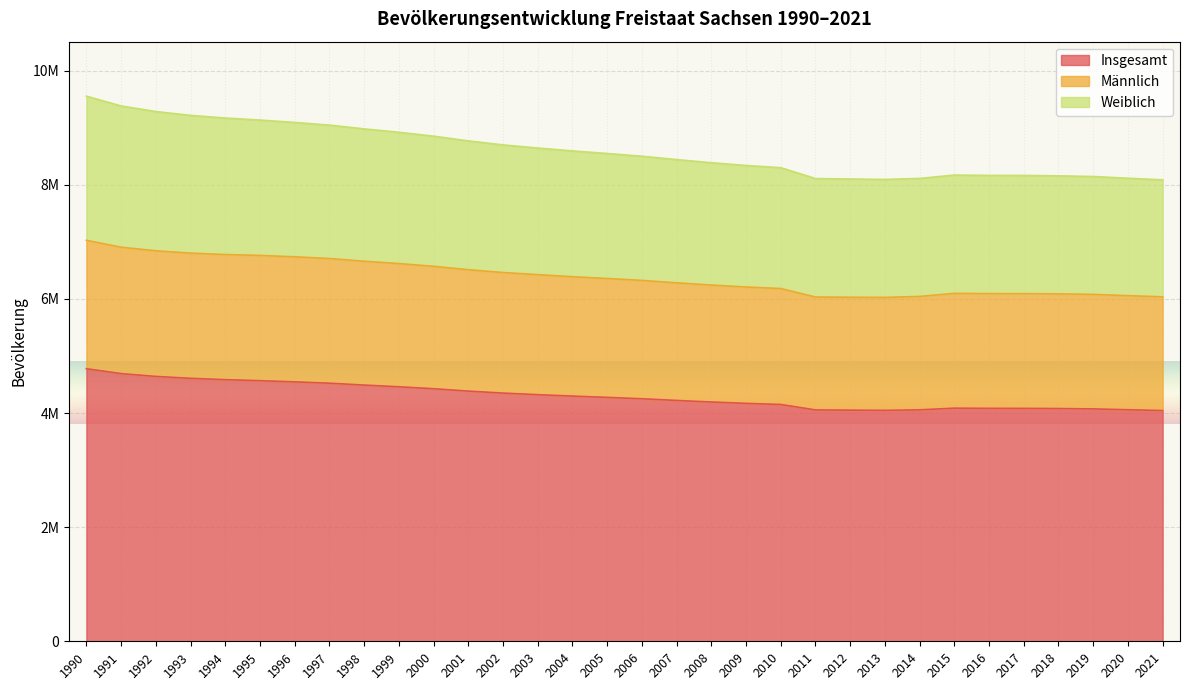

Count the number of categories in the chart.

32